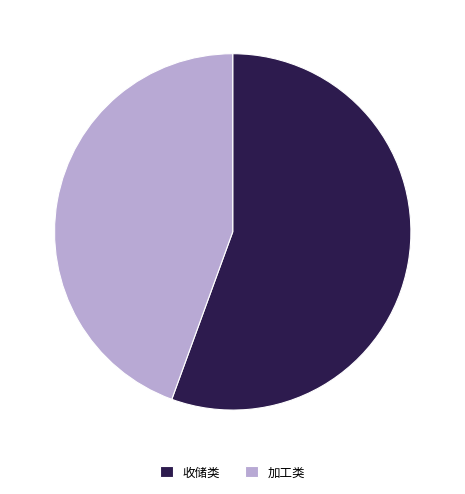

Count the number of slices in the pie.

2